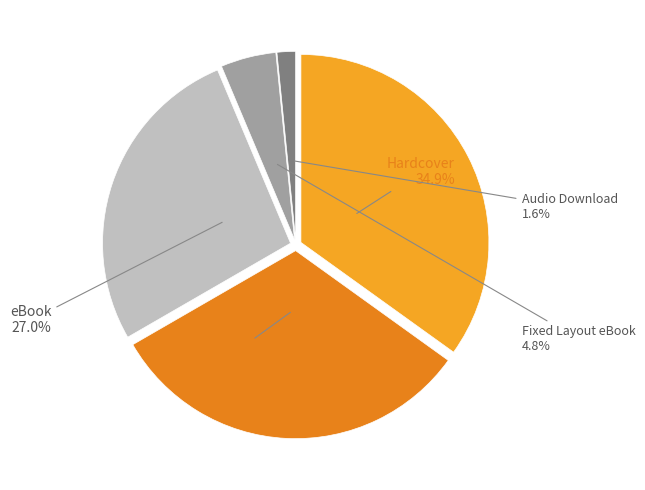

Is there a majority slice in this chart?

No